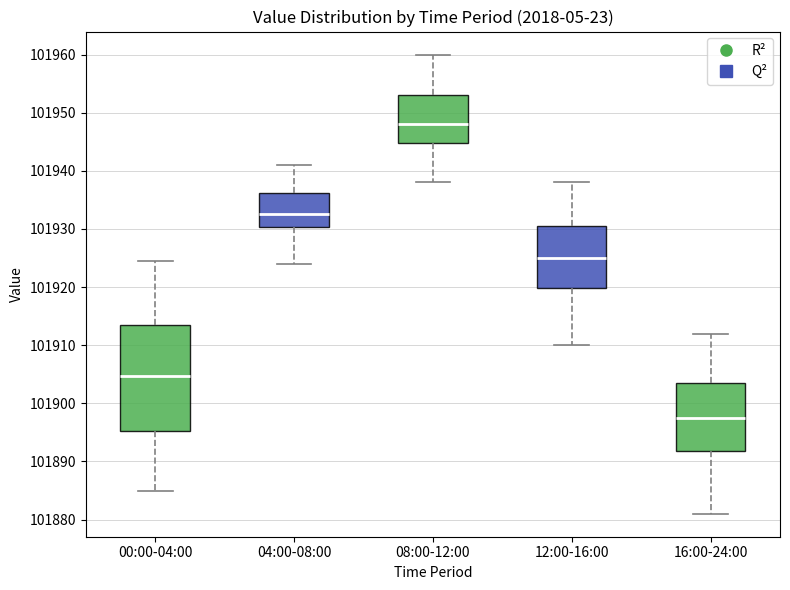

Reading left to right, transcribe this box plot: for each box, give where its median line is, the range the box spans, and where its two whiskers end, as read against the y-axis. The values are not printed on the chart, so give them approximately, as read against the axis.

00:00-04:00: median 101905, box 101895 to 101913, whiskers 101885 to 101925
04:00-08:00: median 101933, box 101930 to 101936, whiskers 101924 to 101941
08:00-12:00: median 101948, box 101945 to 101953, whiskers 101938 to 101960
12:00-16:00: median 101925, box 101920 to 101931, whiskers 101910 to 101938
16:00-24:00: median 101898, box 101892 to 101904, whiskers 101881 to 101912